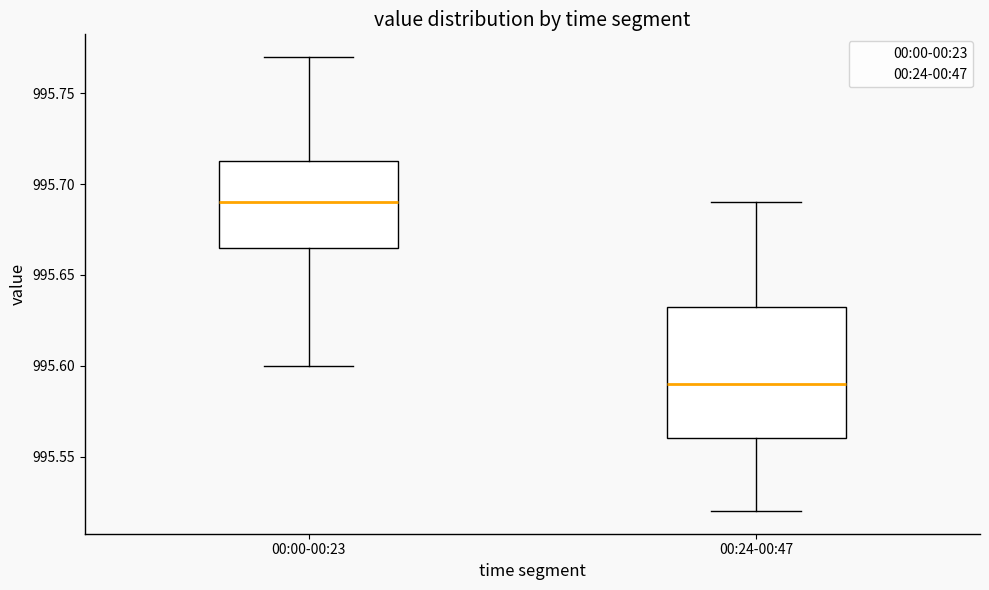

Where does the lower whisker of the box for 00:24-00:47 end on the y-axis? The values are not printed on the chart, so give them approximately, as read against the axis.

995.520